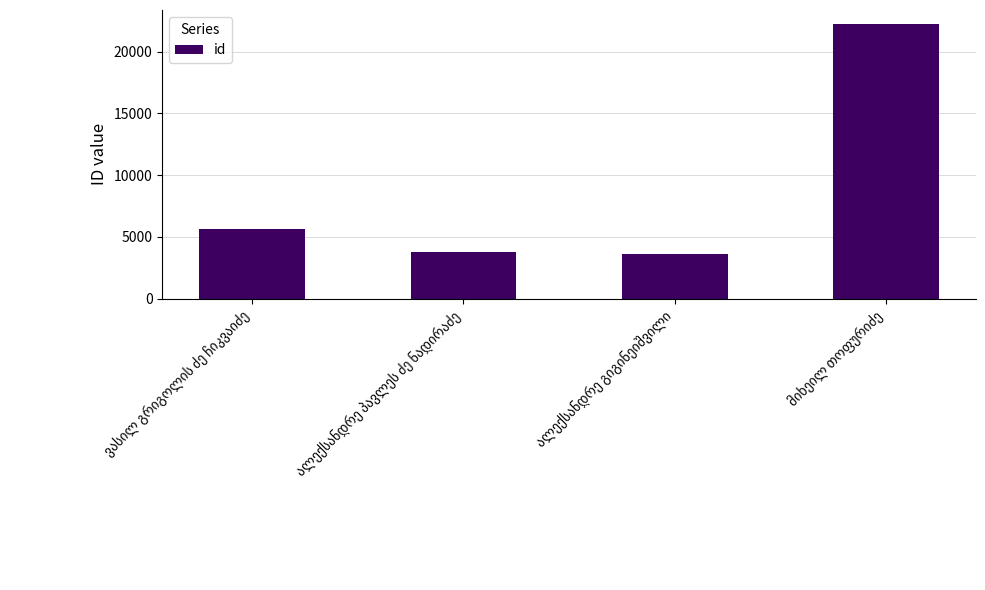

What is the difference between the maximum and minimum values?

18676